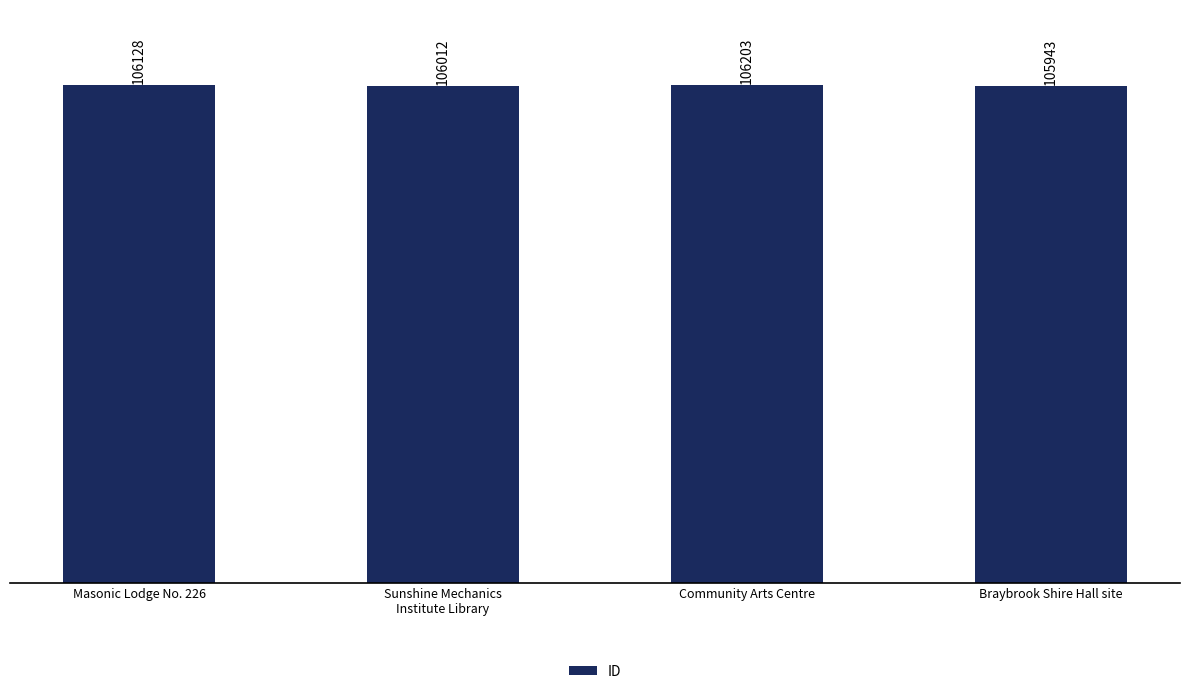

What is the sum of all values?

424286